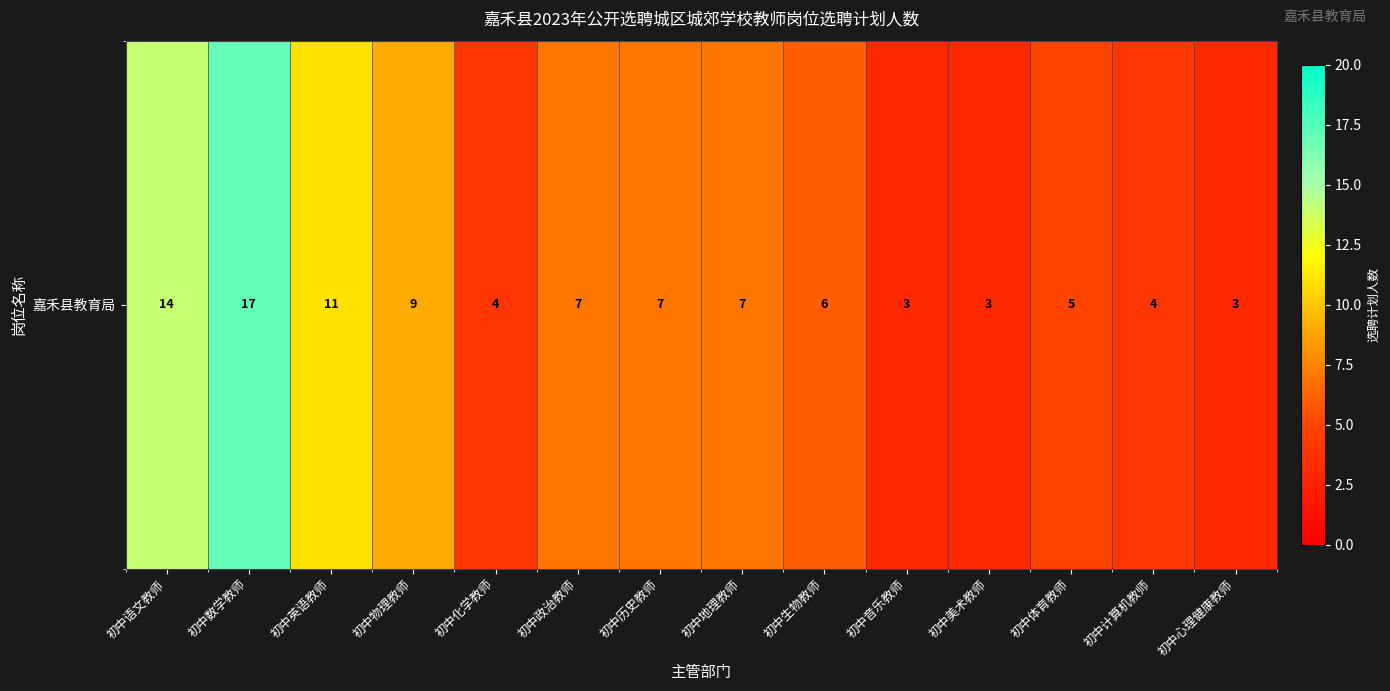

How many data points are less than 7?

7